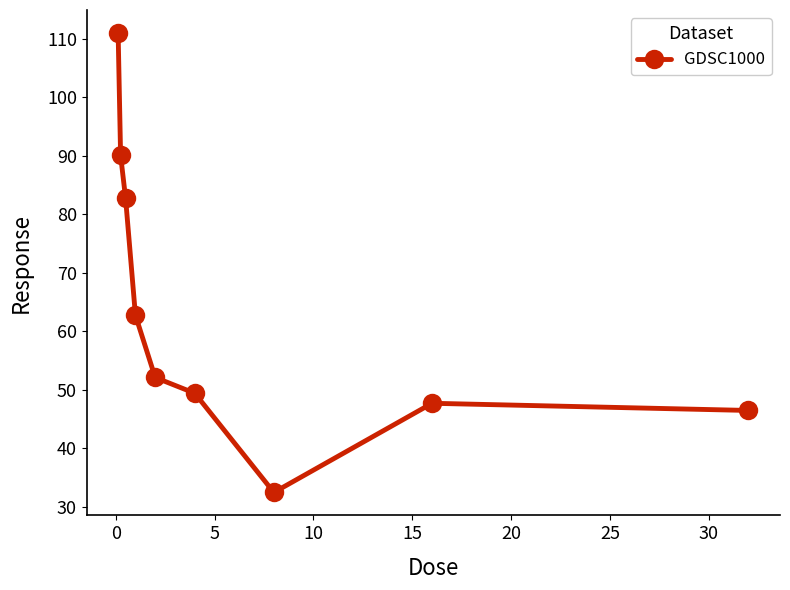

What is the smallest value displayed?

32.4